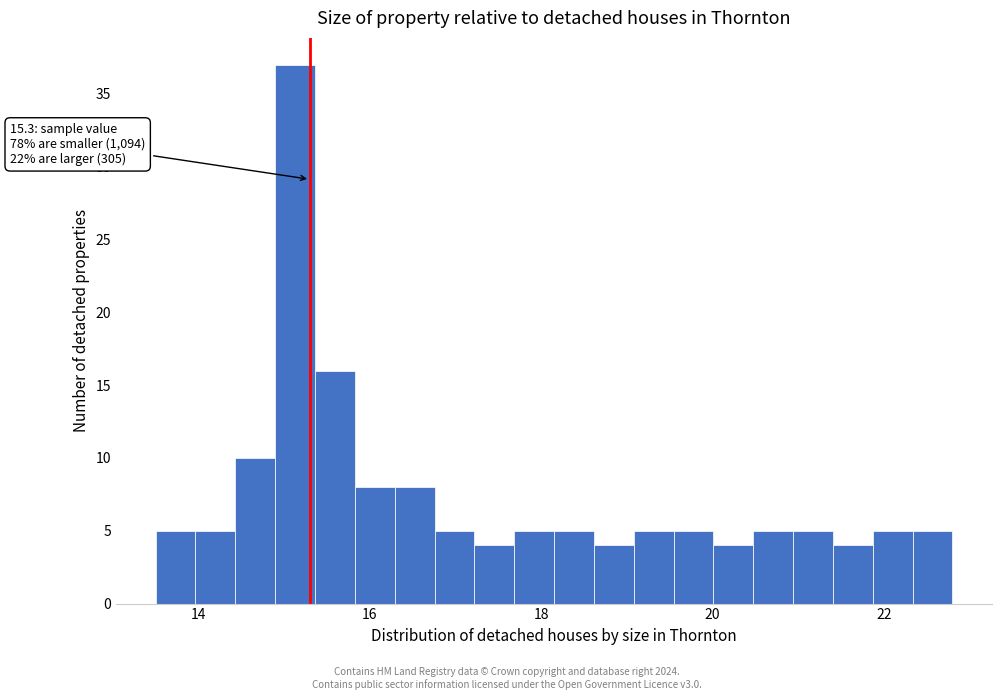

Read against the x-axis, roughly where is the centre of the tallest bar?

15.2